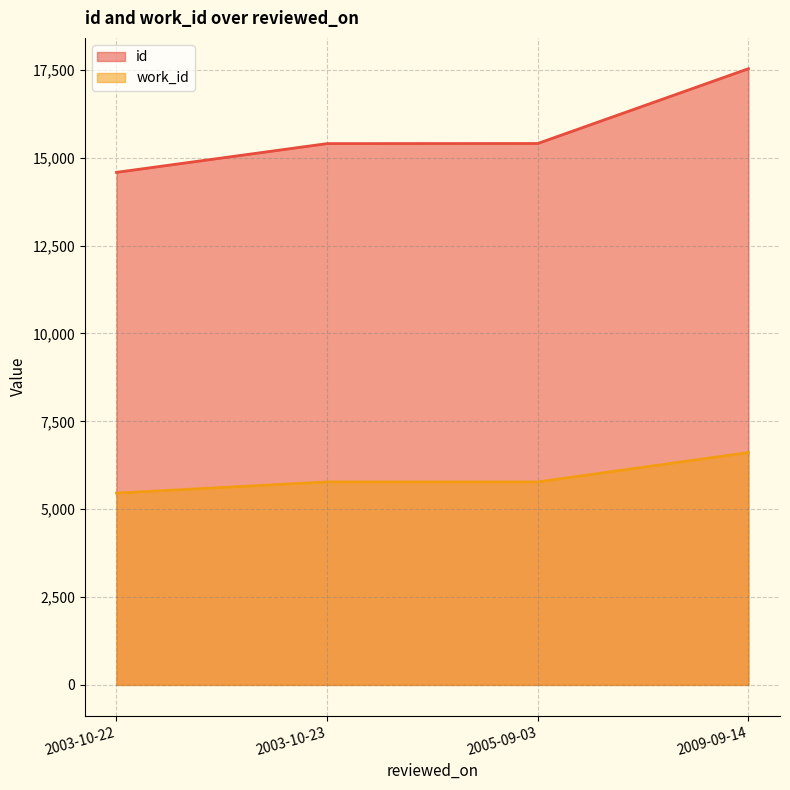

True or false: id and work_id intersect in this chart.

False